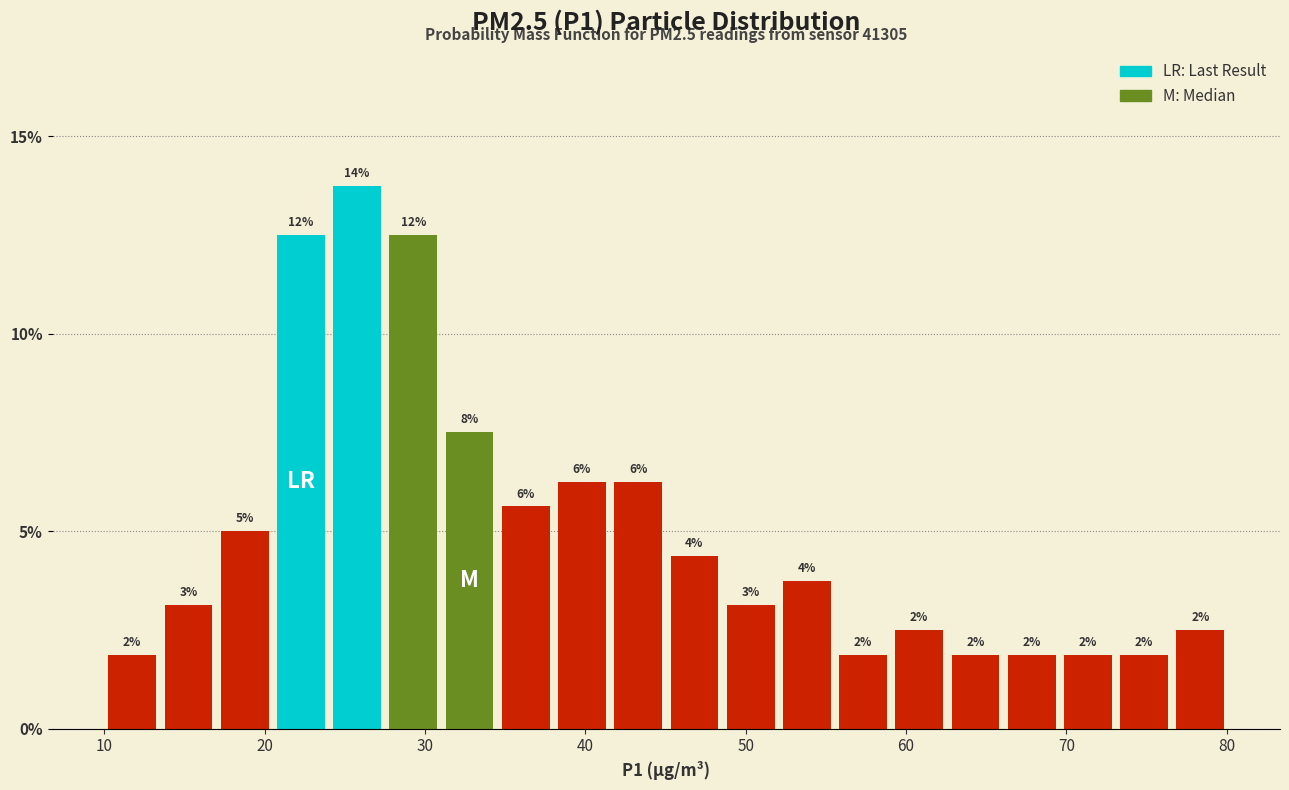

Around what value on the x-axis is the tallest bar? Give the approximate position of its centre, as read against the axis.

26